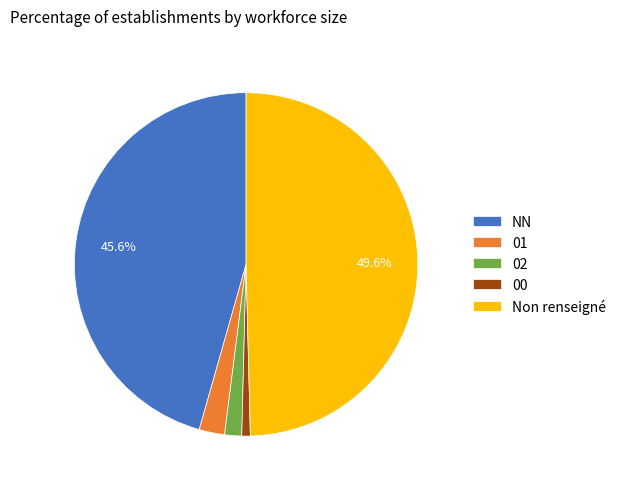

To the nearest percent, what is the difference between the 01 and NN slice percentages?

43%